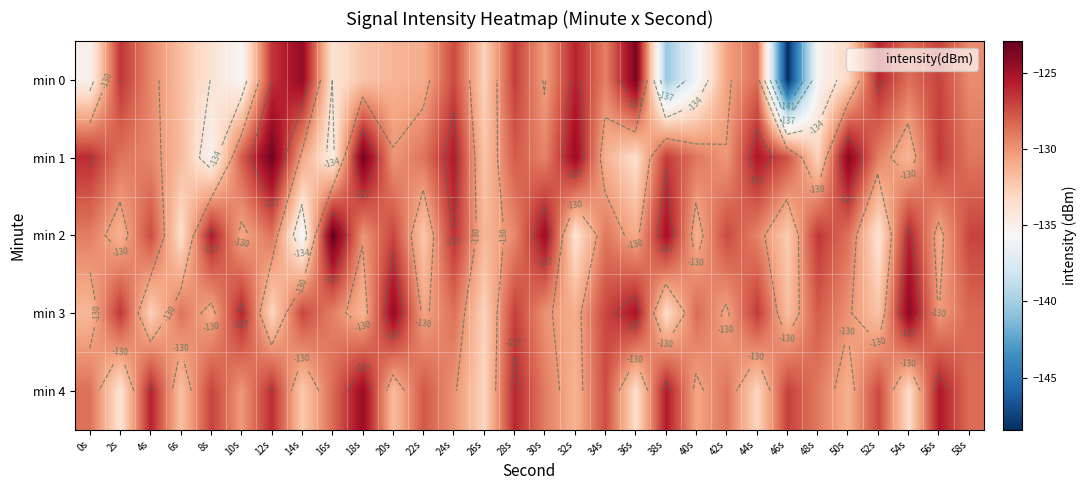

At which category does the chart reach its minimum across all series?

46s